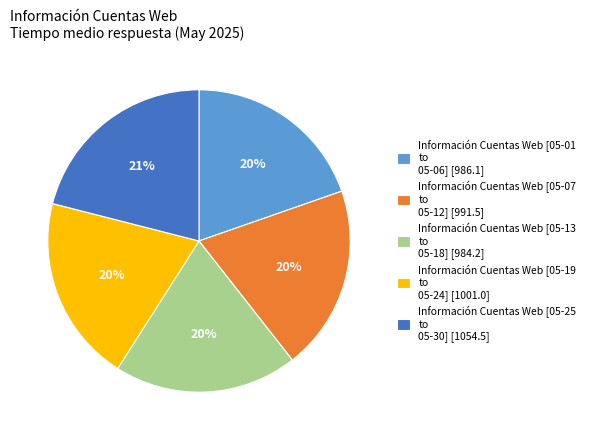

To the nearest percent, what portion does Información Cuentas Web [05-01 to 05-06] [986.1] represent?

20%